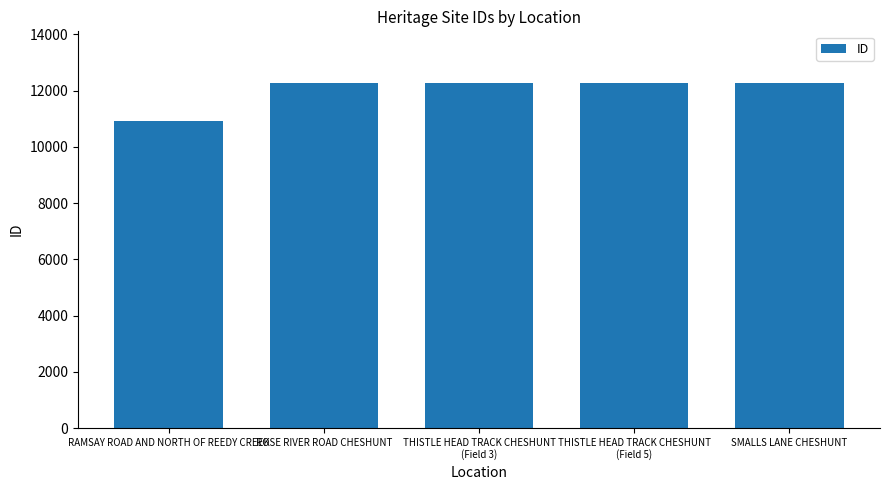

The chart shows a value of 10930 at RAMSAY ROAD AND NORTH OF REEDY CREEK. True or false?

True